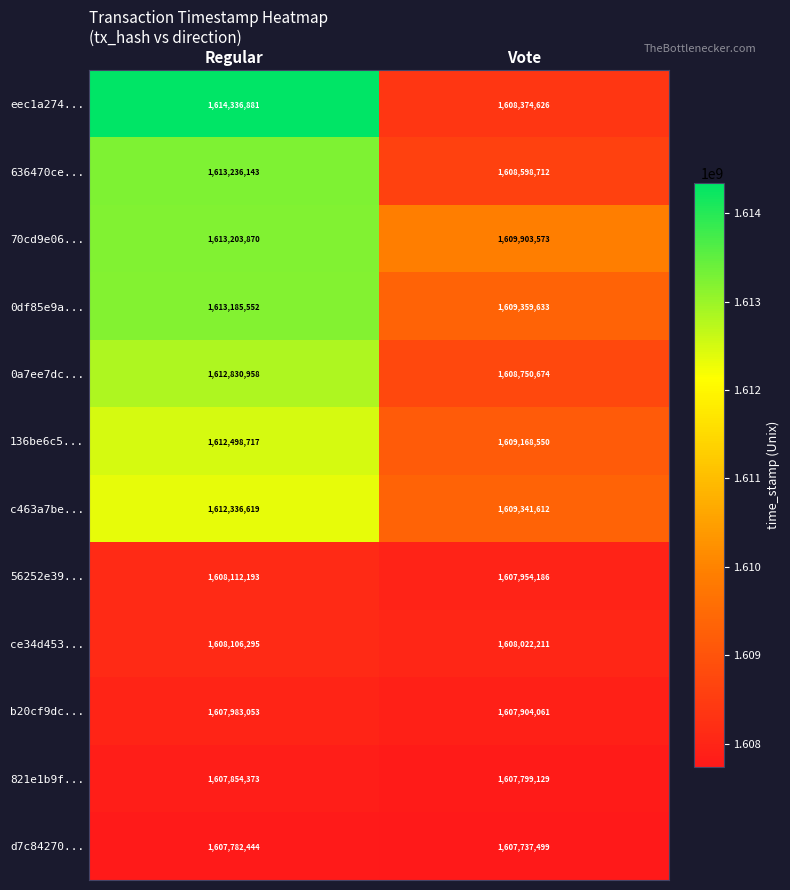

Reading left to right, transcribe all the data shown in this chart.

eec1a274...: 1614336881	1608374626
636470ce...: 1613236143	1608598712
70cd9e06...: 1613203870	1609903573
0df85e9a...: 1613185552	1609359633
0a7ee7dc...: 1612830958	1608750674
136be6c5...: 1612498717	1609168550
c463a7be...: 1612336619	1609341612
56252e39...: 1608112193	1607954186
ce34d453...: 1608106295	1608022211
b20cf9dc...: 1607983053	1607904061
821e1b9f...: 1607854373	1607799129
d7c84270...: 1607782444	1607737499